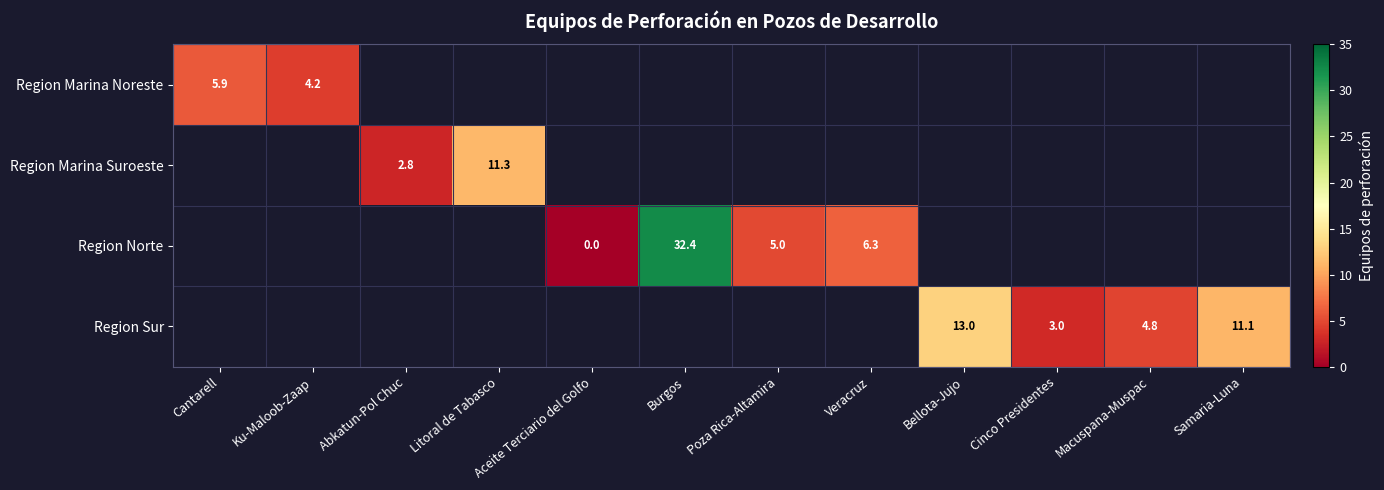

What is the greatest value displayed?

32.4